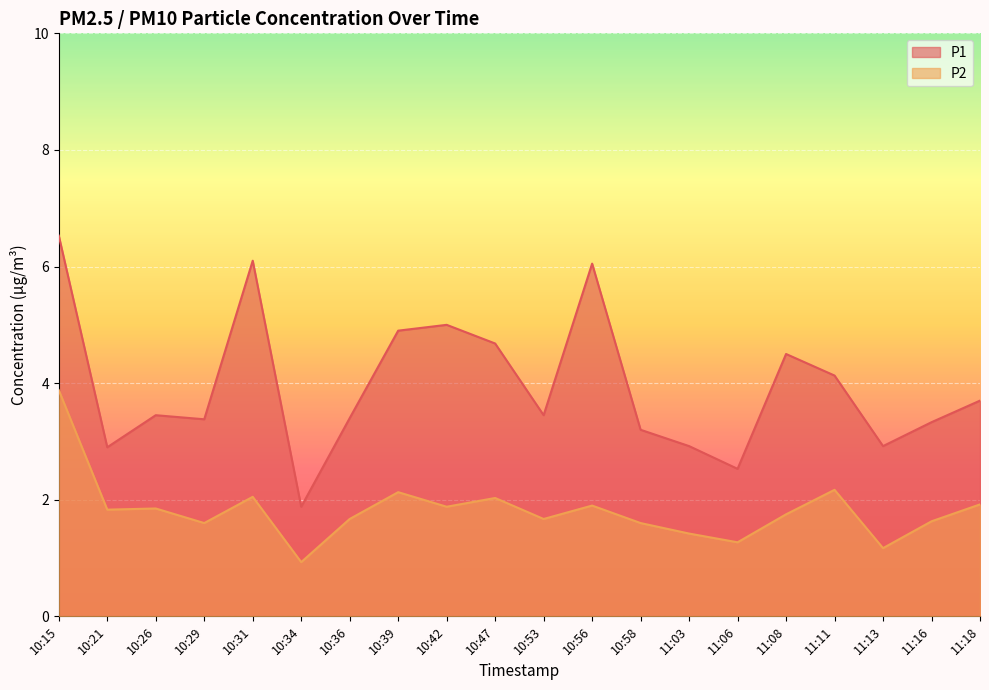

At which category does P1 reach its first local valley?

10:21